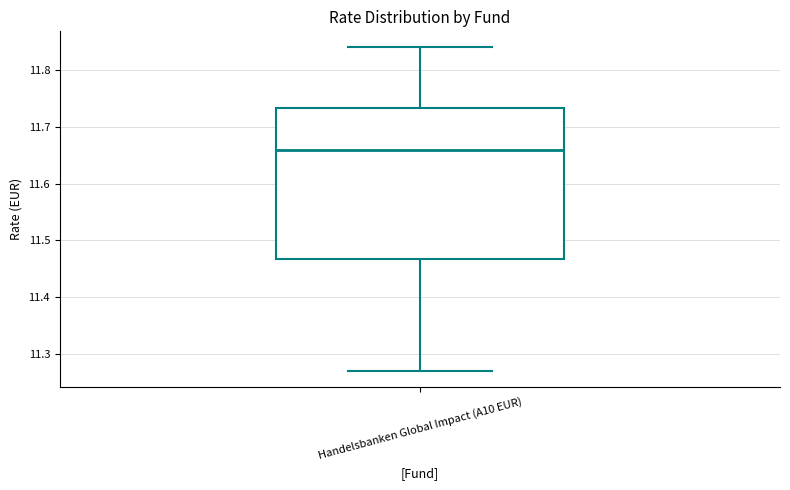

Where is the upper edge of the box for Handelsbanken Global Impact (A10 EUR) on the y-axis? The values are not printed on the chart, so give them approximately, as read against the axis.

11.73